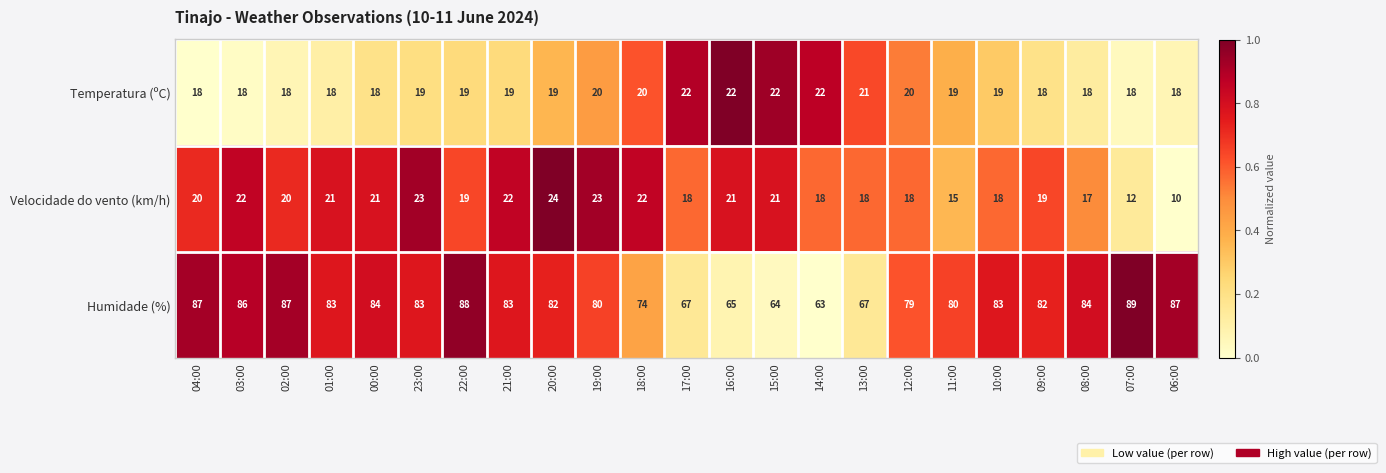

At 06:00, list the series in order from smallest to largest.

Velocidade do vento (km/h), Temperatura (ºC), Humidade (%)